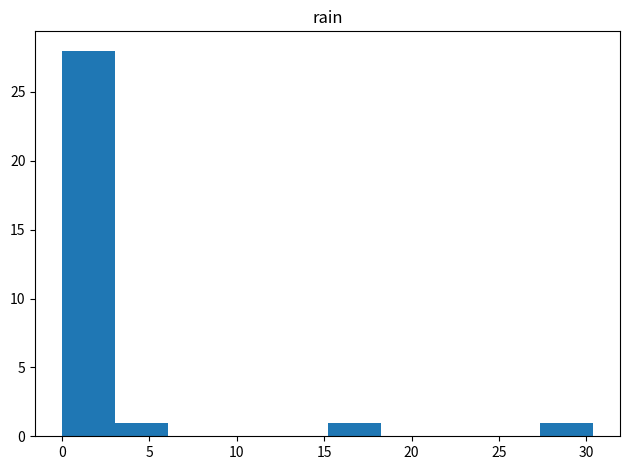

Reading left to right, list every bar in this chart as the range it spans on the x-axis followed by its height. Neither the bar edges nor the heights are printed on the chart, so give them approximately, as read against the axes.

0.0 to 3.0: 28
3.0 to 6.0: 1
6.0 to 9.0: 0
9.0 to 12.0: 0
12.0 to 15.0: 0
15.0 to 18.0: 1
18.0 to 21.5: 0
21.5 to 24.5: 0
24.5 to 27.5: 0
27.5 to 30.5: 1